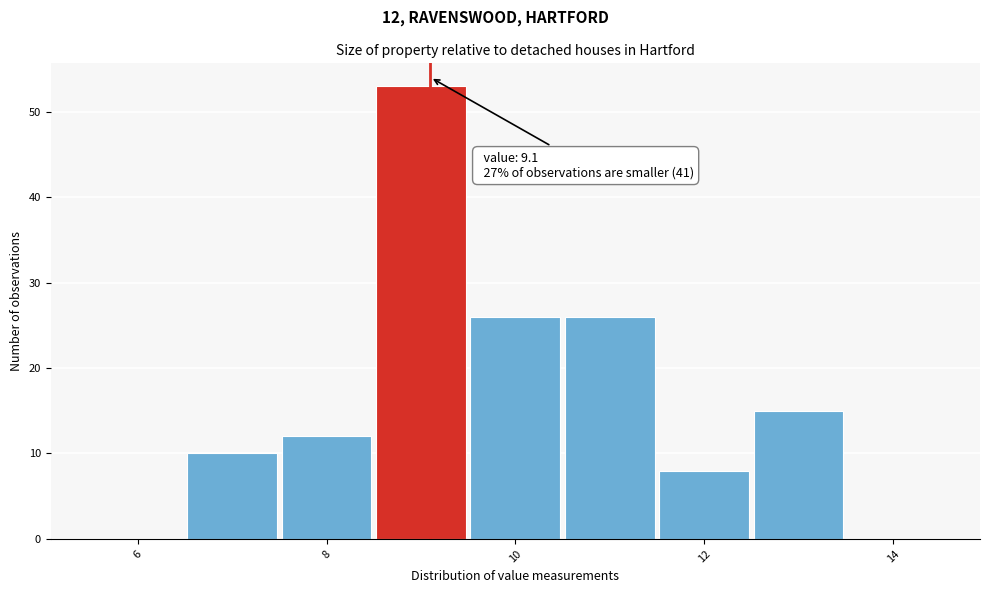

Over which range of the x-axis is the bar tallest?

8.5 to 9.5